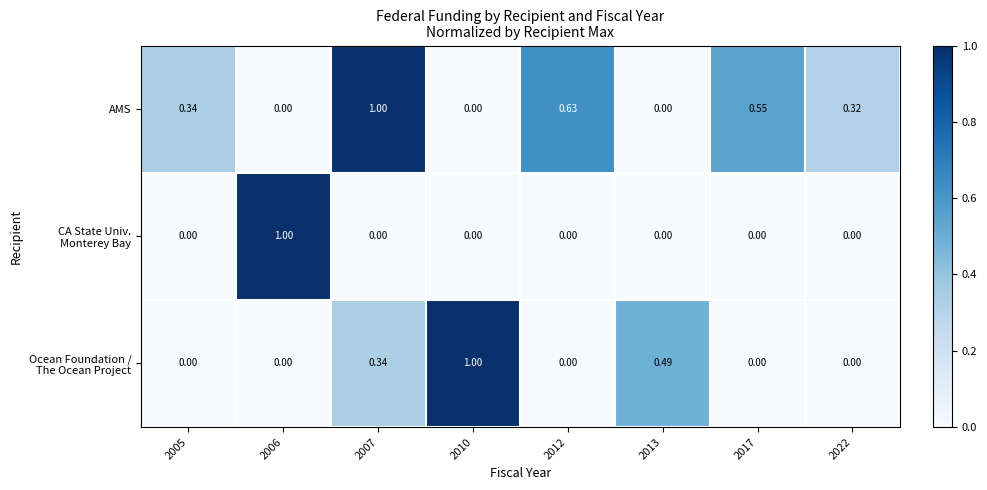

How many categories are shown in the chart?

8